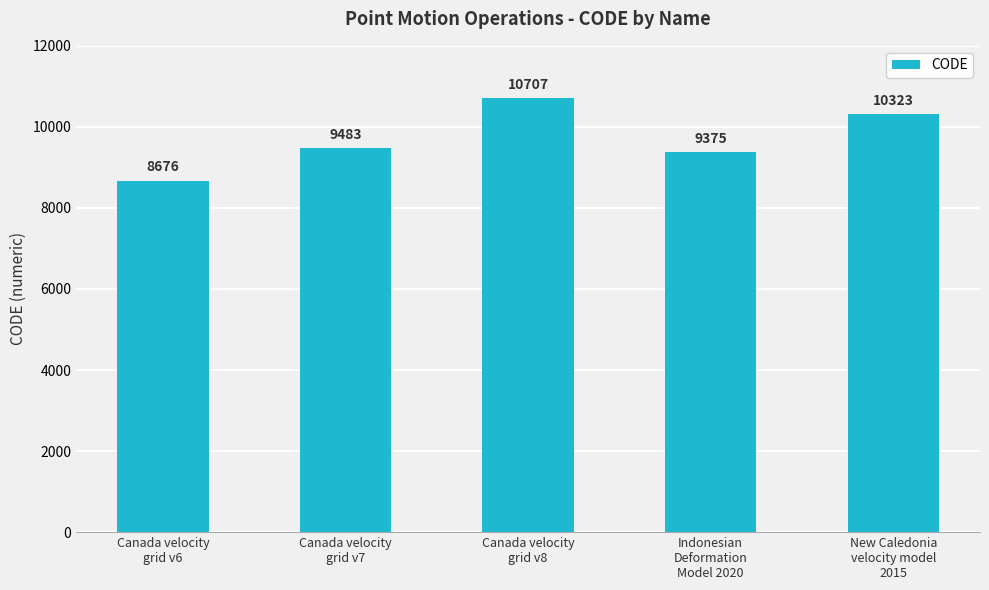

What is the average value?

9713